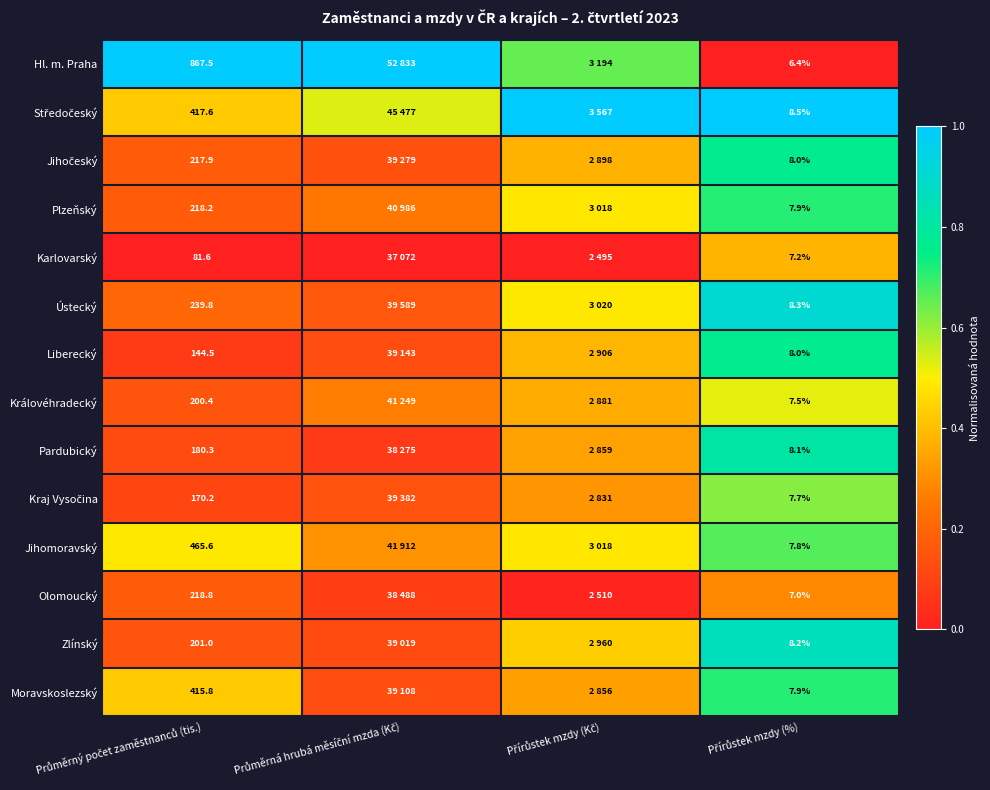

At which category does the chart reach its minimum across all series?

Přírůstek mzdy (%)